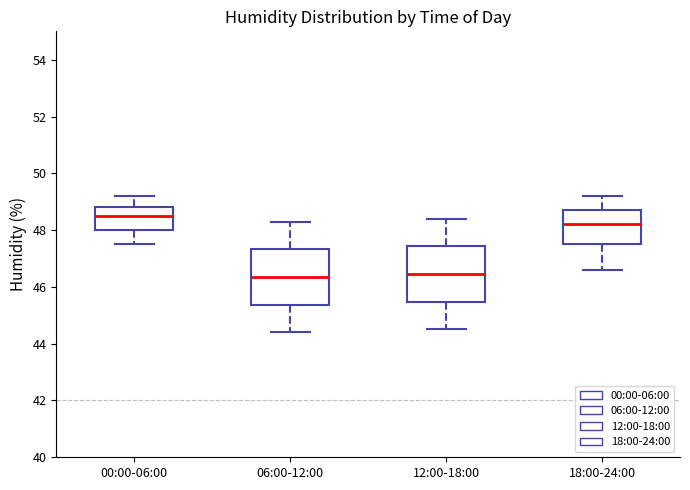

Which box's median line is the highest?

00:00-06:00